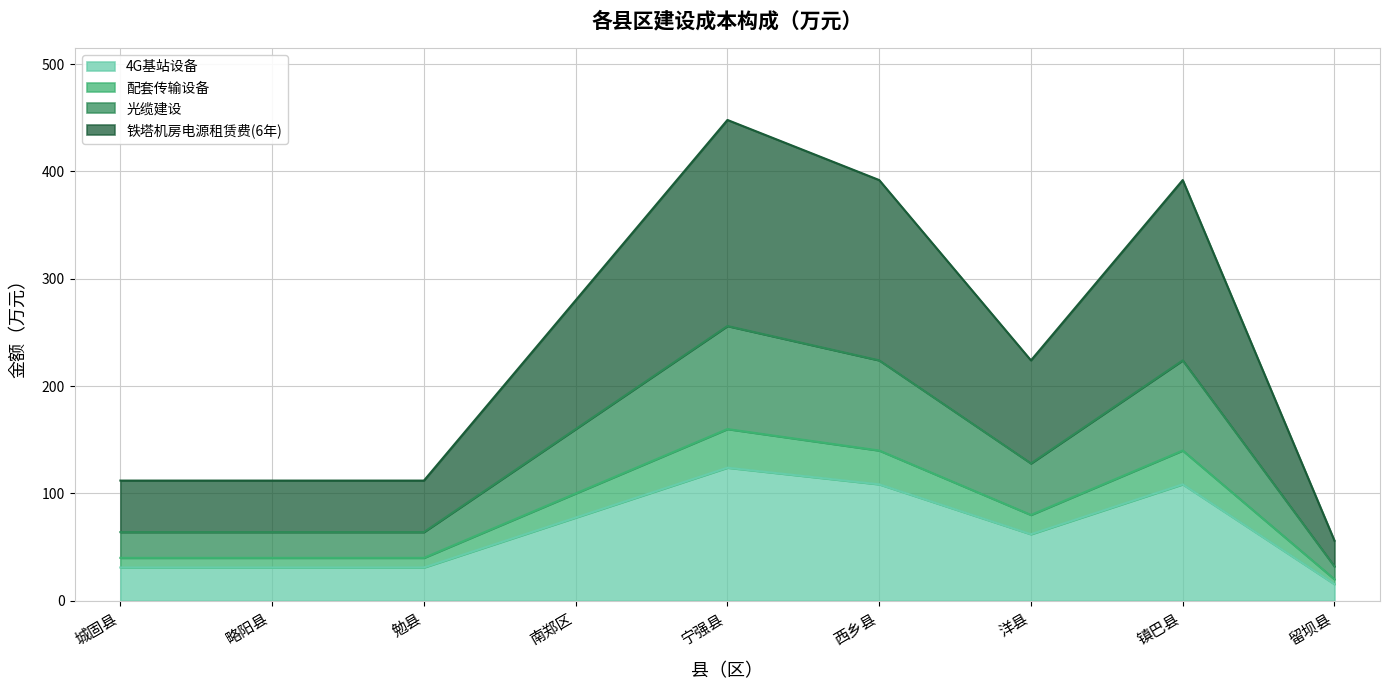

Which label corresponds to the smallest value in the chart?

留坝县